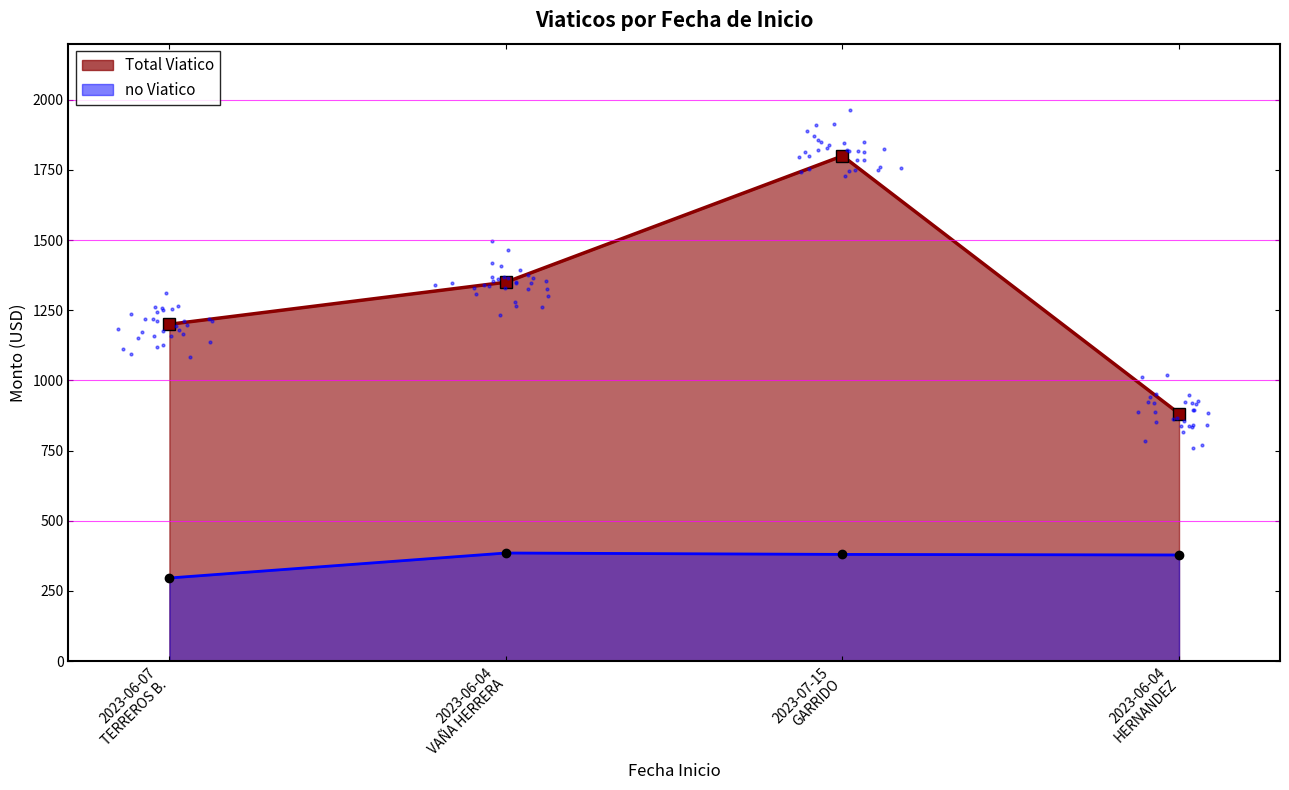

At how many categories does at least one series exceed 765?

4